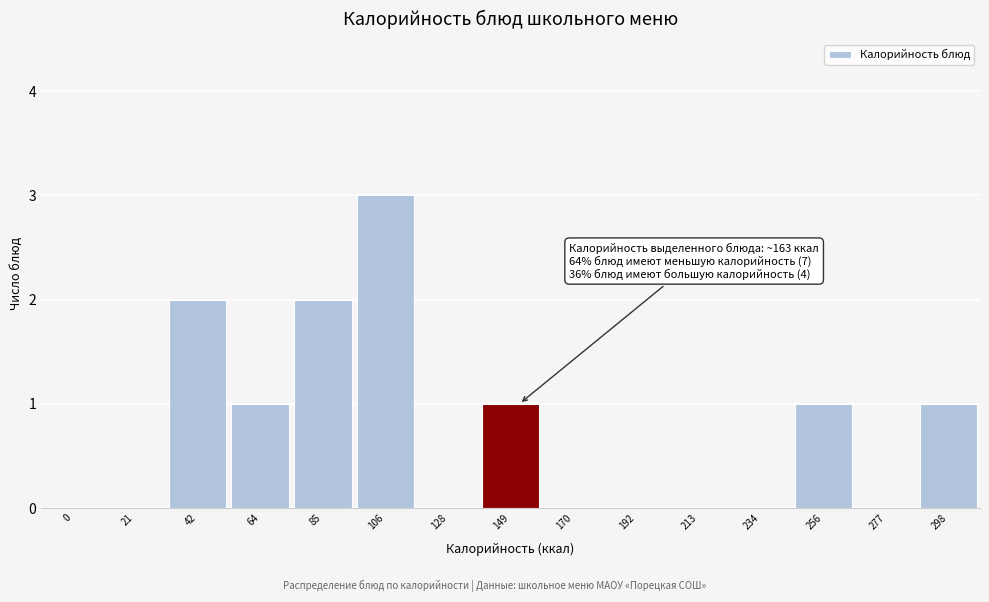

Reading left to right, what are all the values shown in this chart?

0=0	21=0	42=2	64=1	85=2	106=3	128=0	149=1	170=0	192=0	213=0	234=0	256=1	277=0	298=1